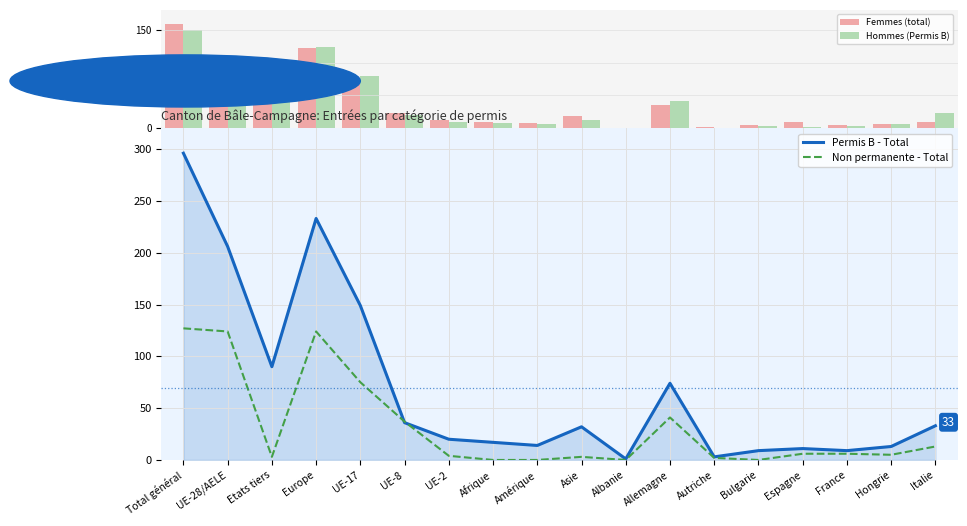

Reading left to right, extract all data points from this chart.

Femmes (total): Total général=159	UE-28/AELE=109	Etats tiers=50	Europe=122	UE-17=71	UE-8=24	UE-2=13	Afrique=9	Amérique=8	Asie=19	Albanie=0	Allemagne=35	Autriche=2	Bulgarie=5	Espagne=9	France=5	Hongrie=6	Italie=10
Hommes (Permis B): Total général=150	UE-28/AELE=109	Etats tiers=41	Europe=123	UE-17=80	UE-8=20	UE-2=9	Afrique=8	Amérique=6	Asie=13	Albanie=1	Allemagne=41	Autriche=1	Bulgarie=4	Espagne=2	France=4	Hongrie=7	Italie=23
Permis B - Total: Total général=296	UE-28/AELE=206	Etats tiers=90	Europe=233	UE-17=149	UE-8=36	UE-2=20	Afrique=17	Amérique=14	Asie=32	Albanie=1	Allemagne=74	Autriche=3	Bulgarie=9	Espagne=11	France=9	Hongrie=13	Italie=33
Non permanente - Total: Total général=127	UE-28/AELE=124	Etats tiers=3	Europe=124	UE-17=75	UE-8=37	UE-2=4	Afrique=0	Amérique=0	Asie=3	Albanie=0	Allemagne=41	Autriche=2	Bulgarie=0	Espagne=6	France=6	Hongrie=5	Italie=13